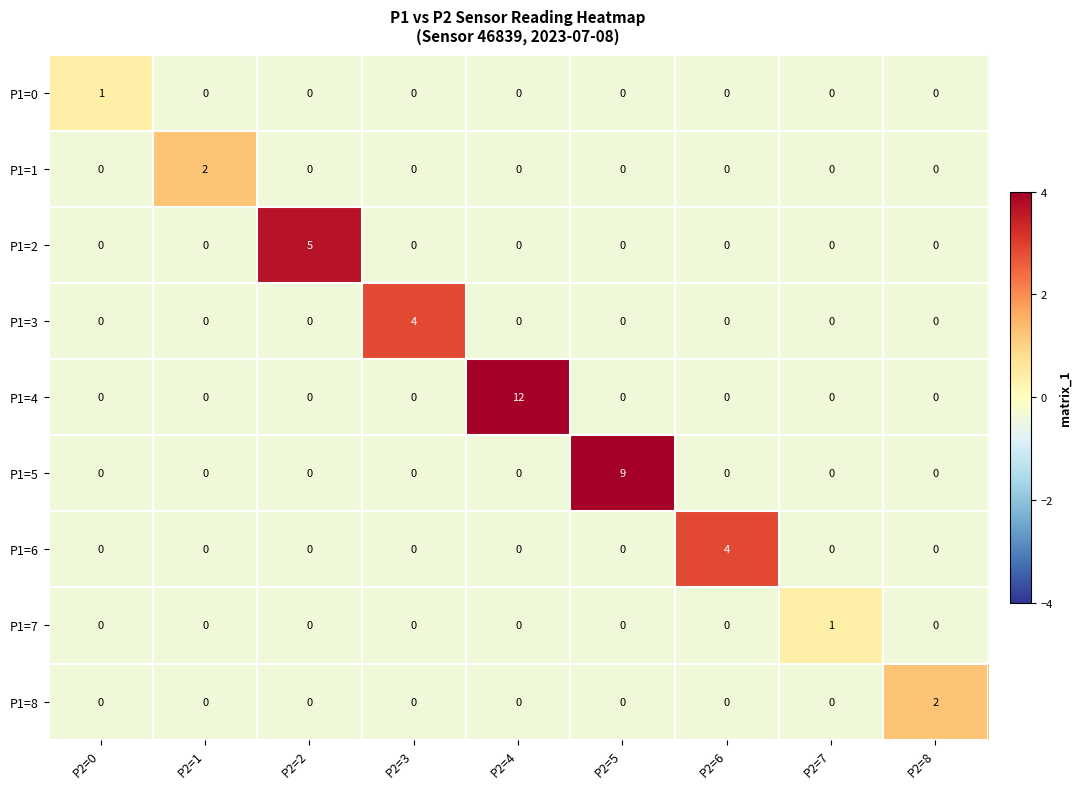

The value of P1=6 at P2=4 is 0. True or false?

True